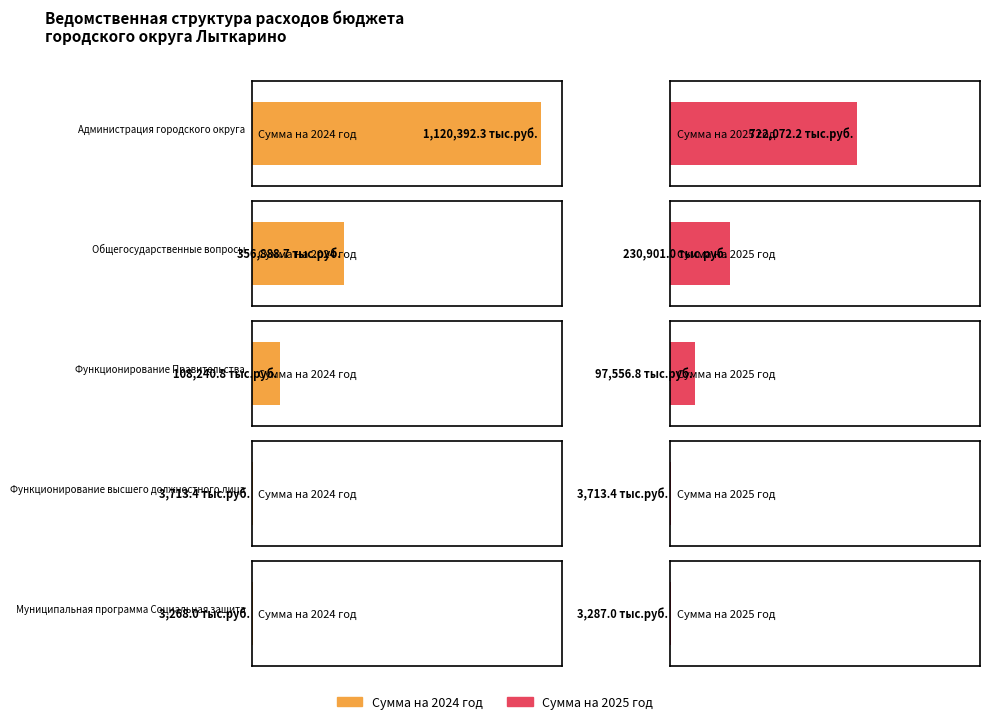

What is the total value across all series at Муниципальная программа Социальная защита?

6555.0